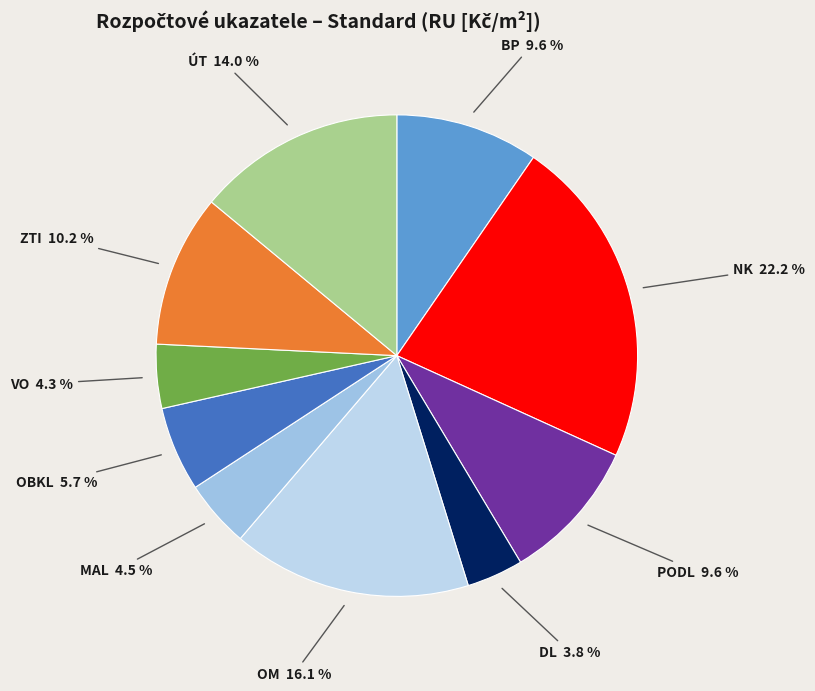

Is there any slice that represents more than half of the pie?

No